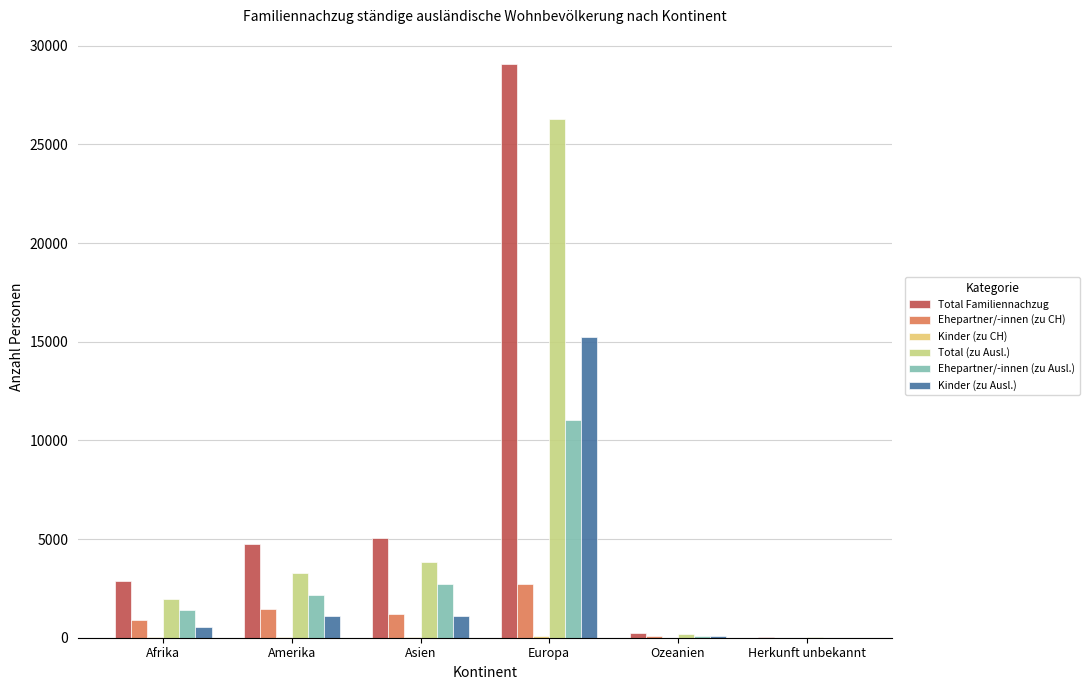

Which series changed the most between Amerika and Herkunft unbekannt?

Total Familiennachzug